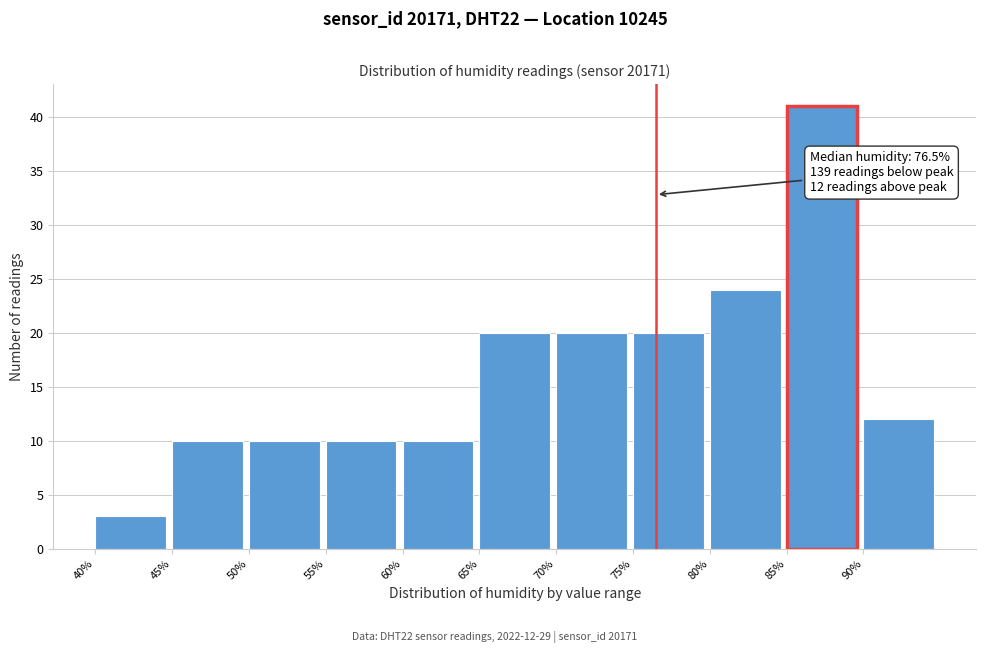

Over which range of the x-axis is the bar tallest?

85 to 90